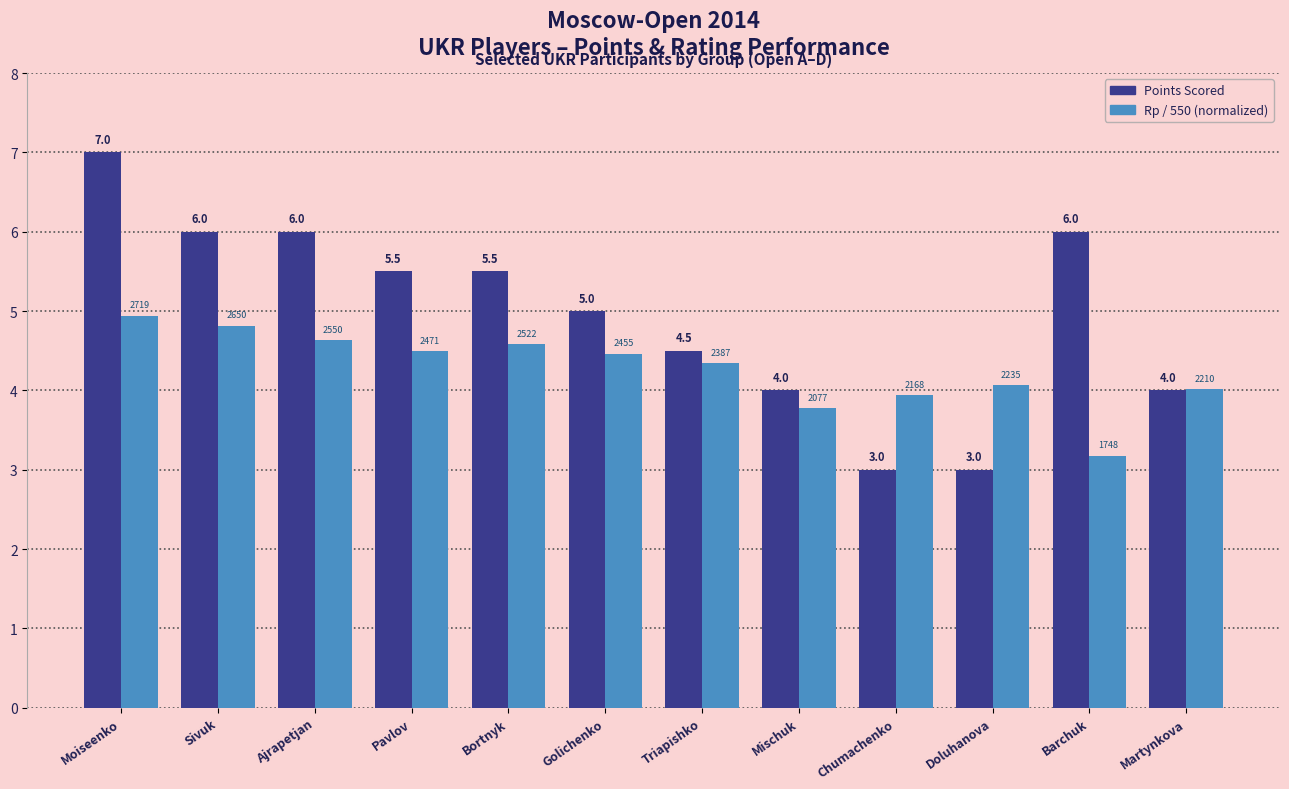

What is the difference between the second highest and second lowest values in the Points Scored series?

3.0